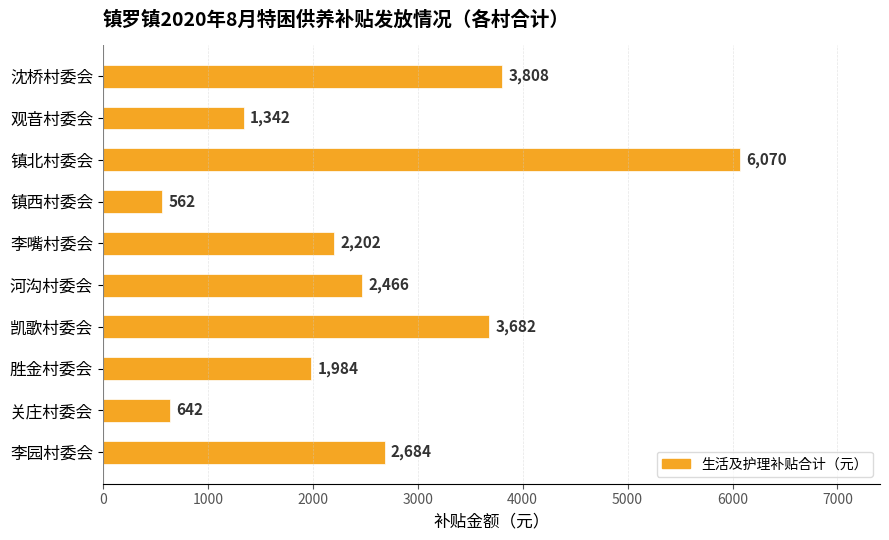

What is the change in value from 沈桥村委会 to 关庄村委会?

-3166